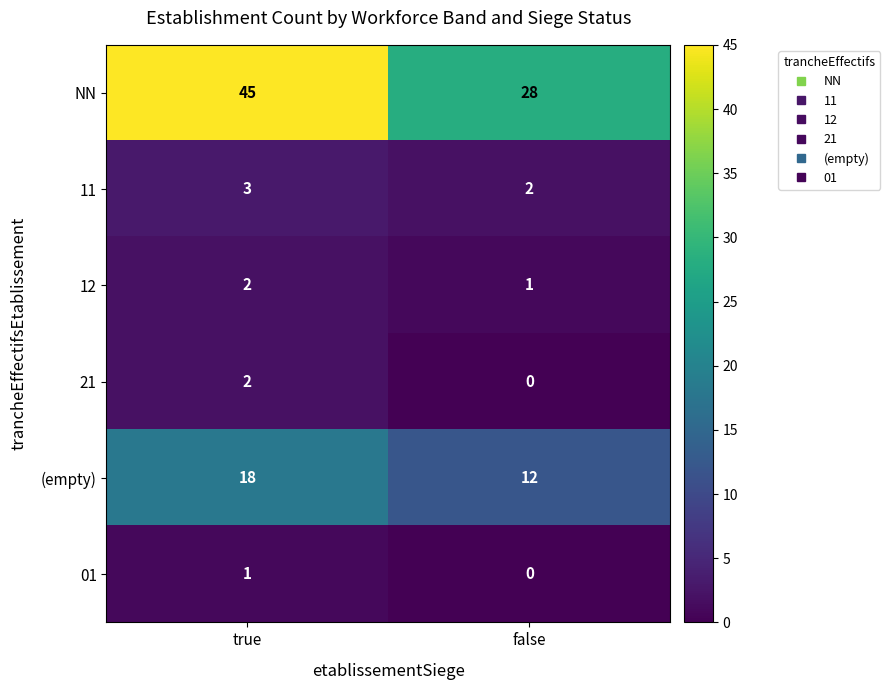

True or false: 11 has a value of 2 at false.

True